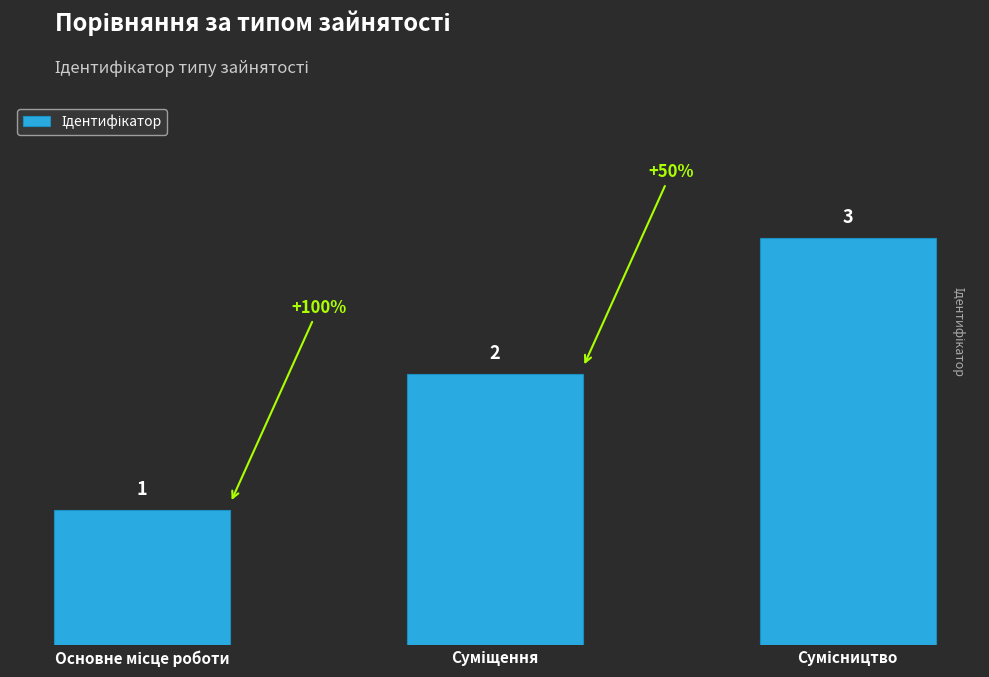

What is the value of the 2nd bar from the left?

2